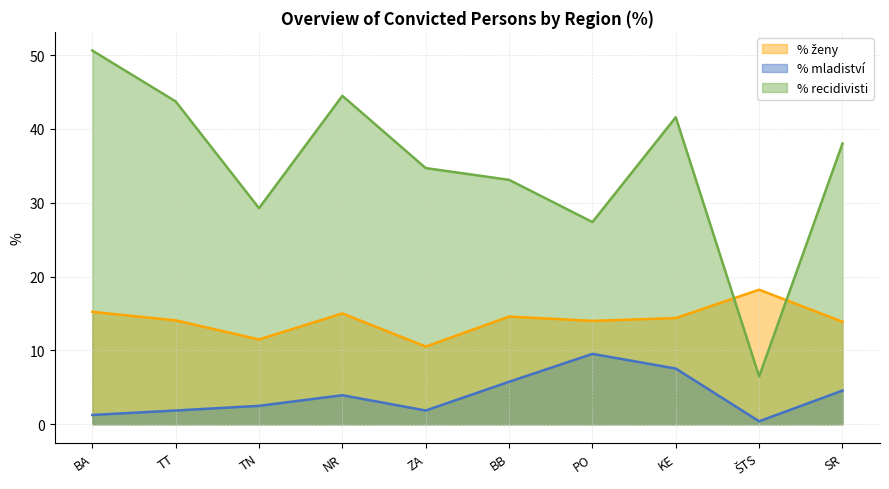

What is the average value of the % mladiství (line) series?

3.9